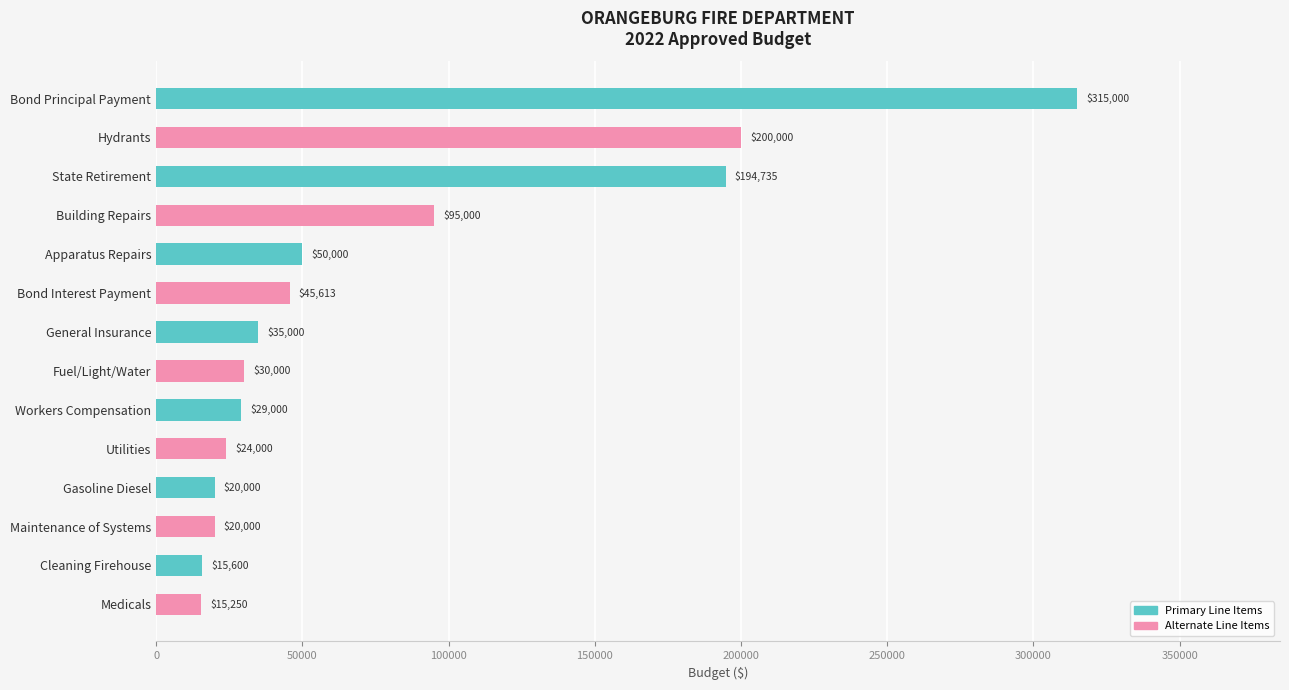

What is the difference between the values at Maintenance of Systems and Bond Interest Payment?

25613